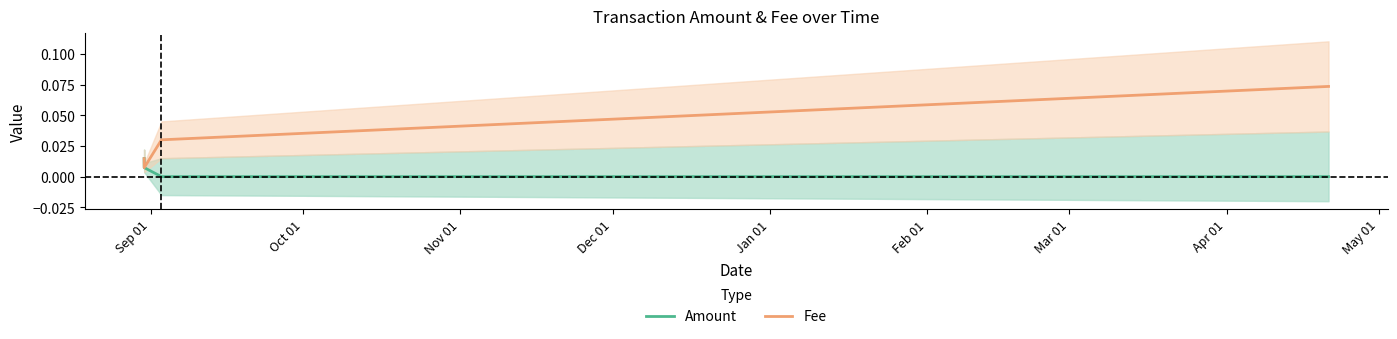

What is the spread (max minus min) of values at Jan 01?

0.1